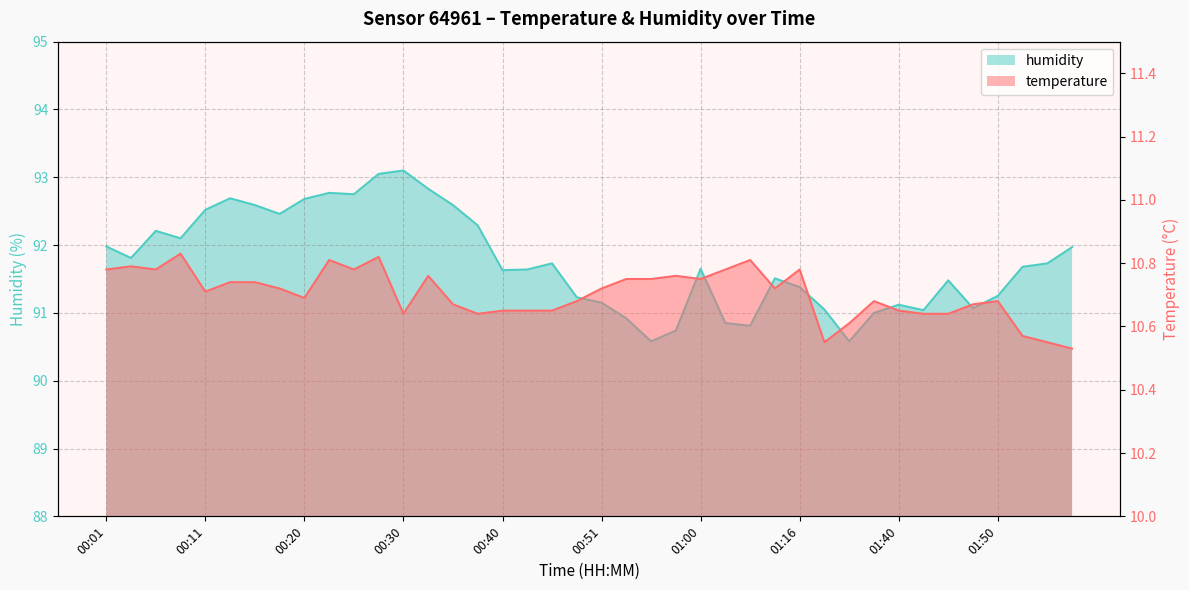

Count the temperature values in the range 10 to 11.

40